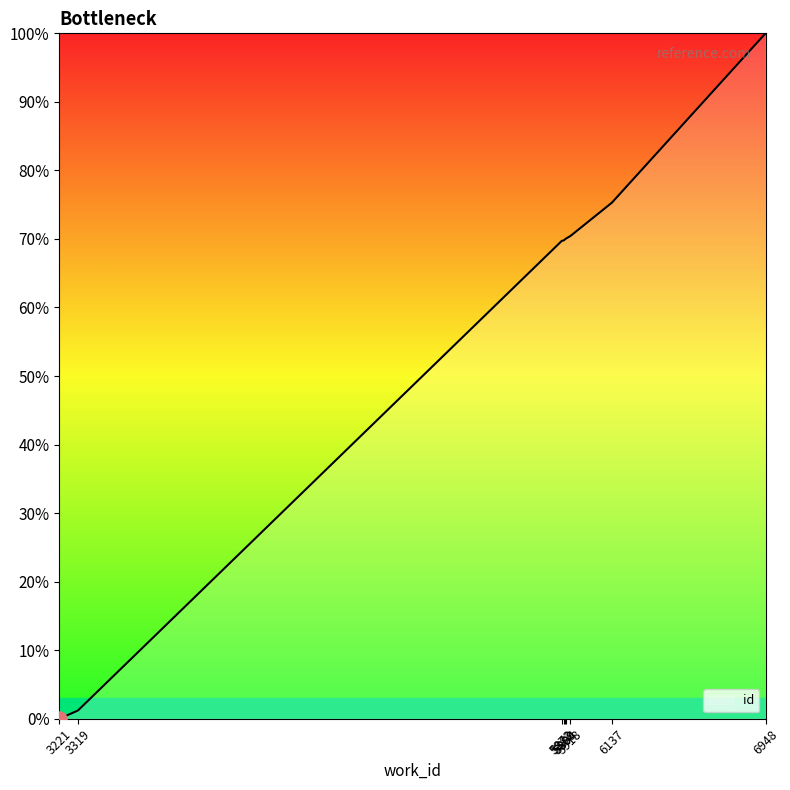

What is the greatest value displayed?

100.0